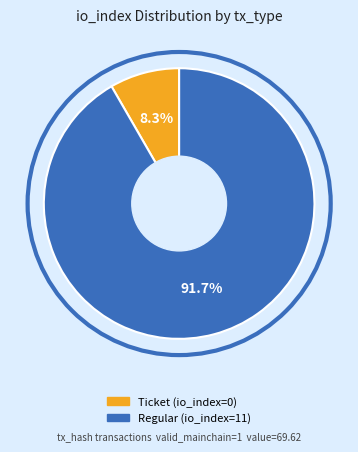

How many slices are in this pie chart?

2